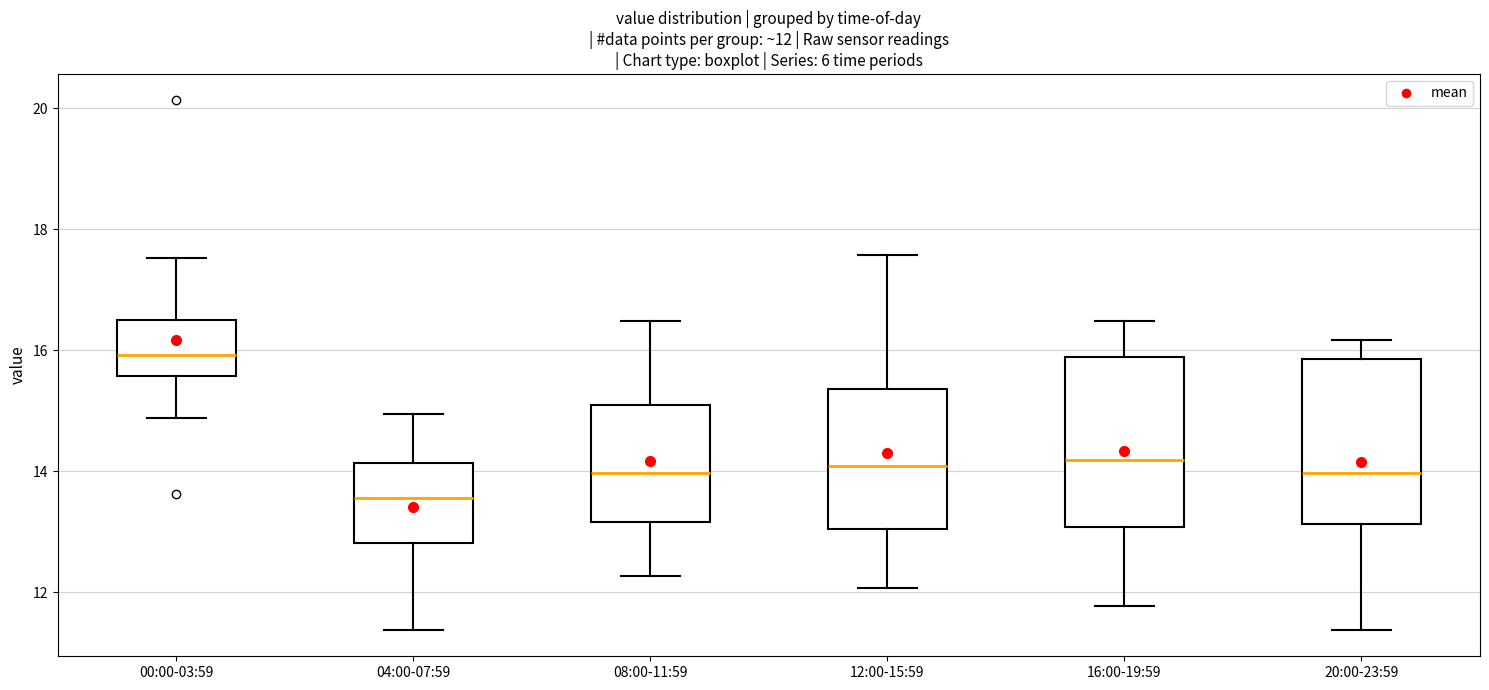

Which box has the highest median line?

00:00-03:59